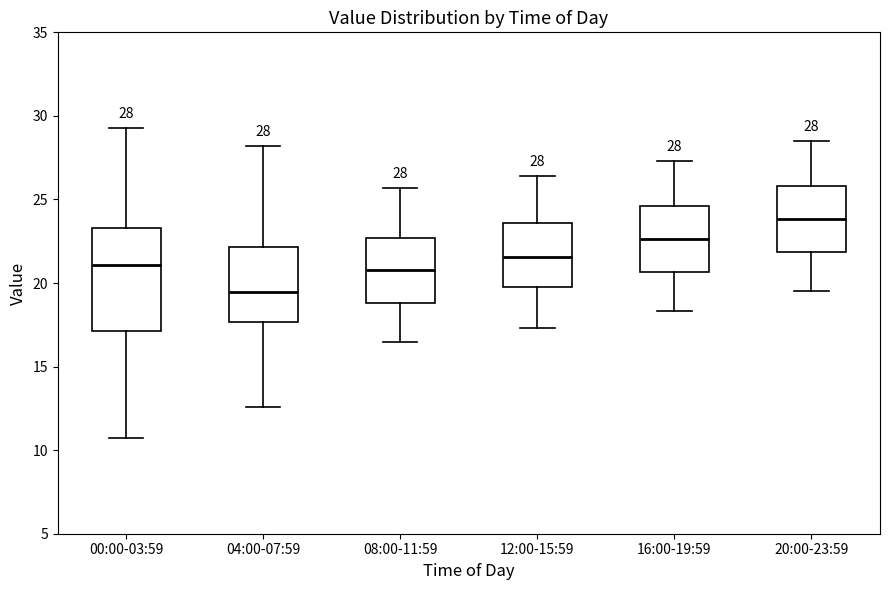

Comparing the boxes themselves (not the whiskers), which one is the tallest?

00:00-03:59